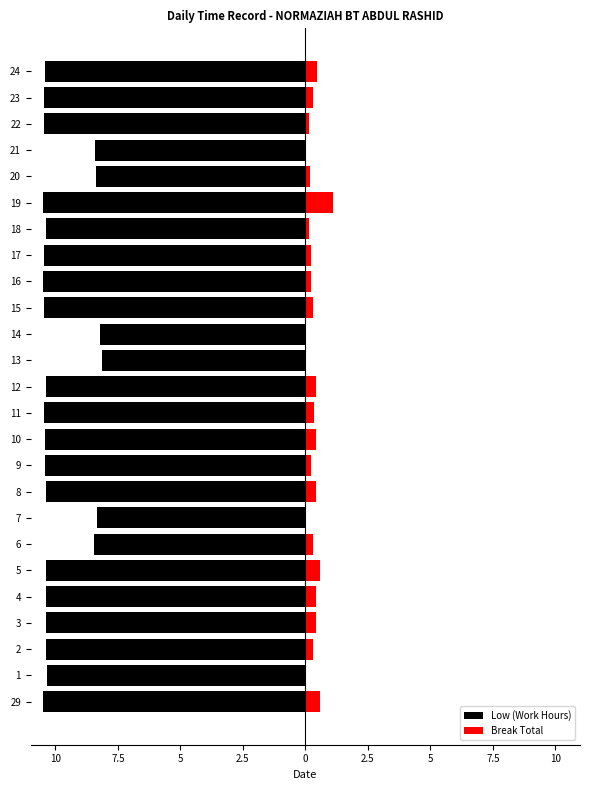

At 23, list the series in order from largest to smallest.

Break Total, Low (Work Hours)